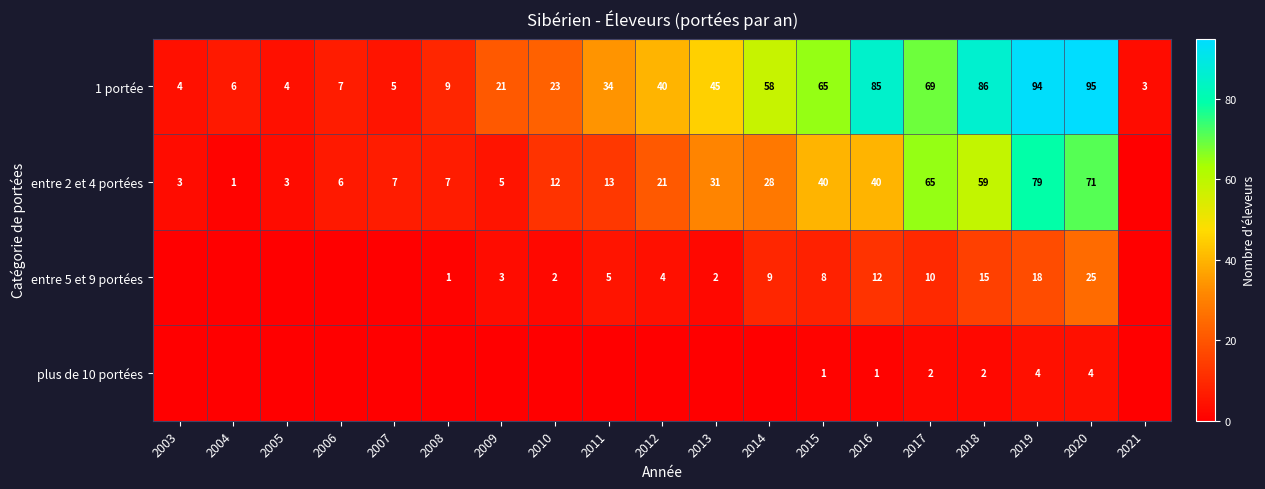

The value of entre 2 et 4 portées at 2017 is 107. True or false?

False